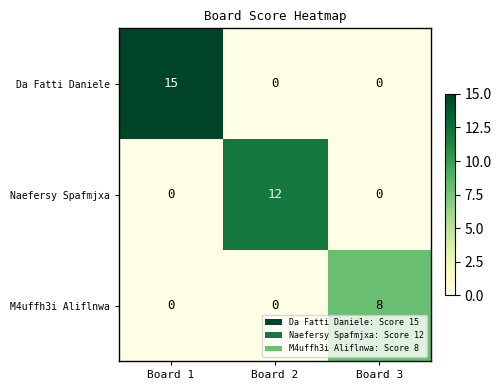

Rank the series by their average value, from highest to lowest.

Da Fatti Daniele, Naefersy Spafmjxa, M4uffh3i Aliflnwa